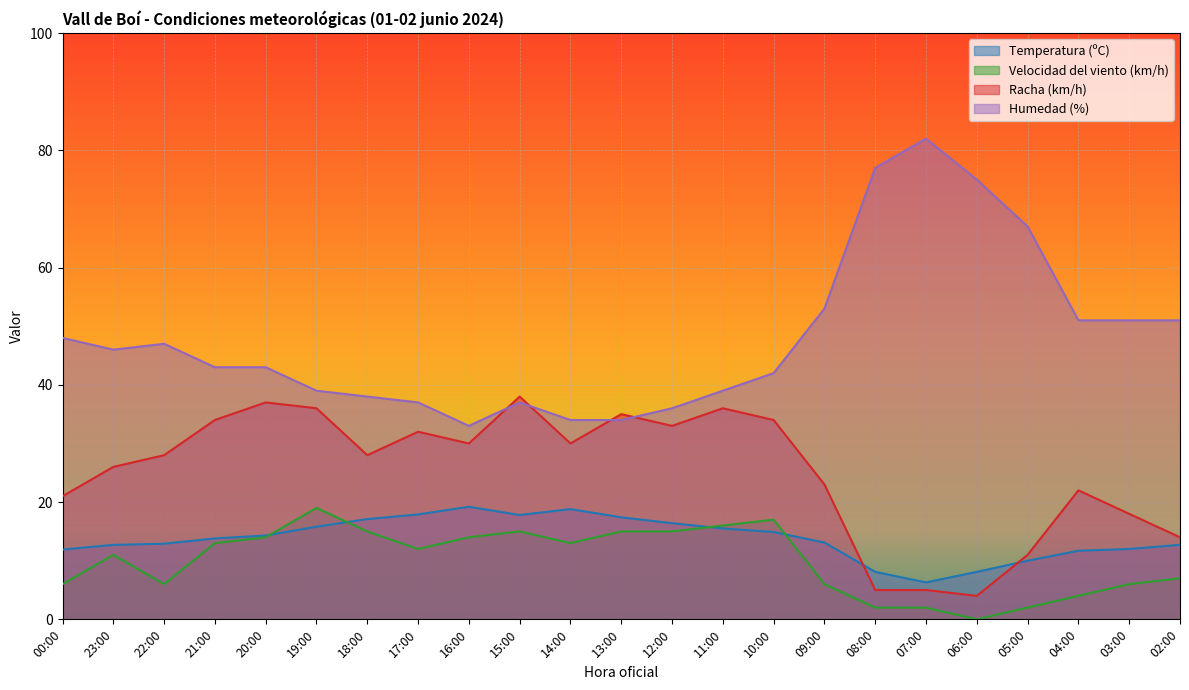

List the labels in order of Racha (km/h) value, largest first.

15:00, 20:00, 19:00, 11:00, 13:00, 21:00, 10:00, 12:00, 17:00, 16:00, 14:00, 22:00, 18:00, 23:00, 09:00, 04:00, 00:00, 03:00, 02:00, 05:00, 08:00, 07:00, 06:00